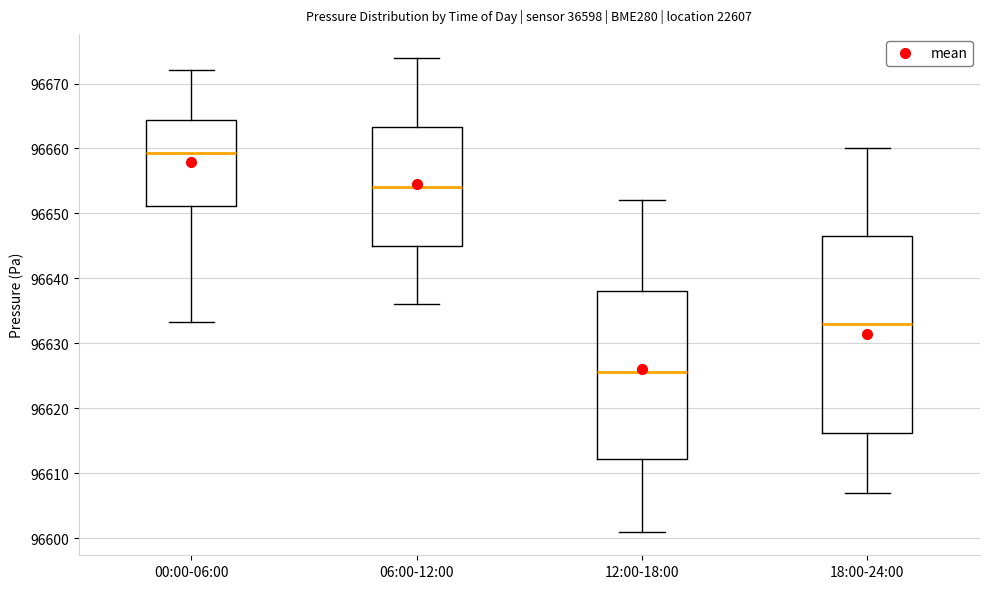

Comparing the boxes themselves (not the whiskers), which one is the tallest?

18:00-24:00